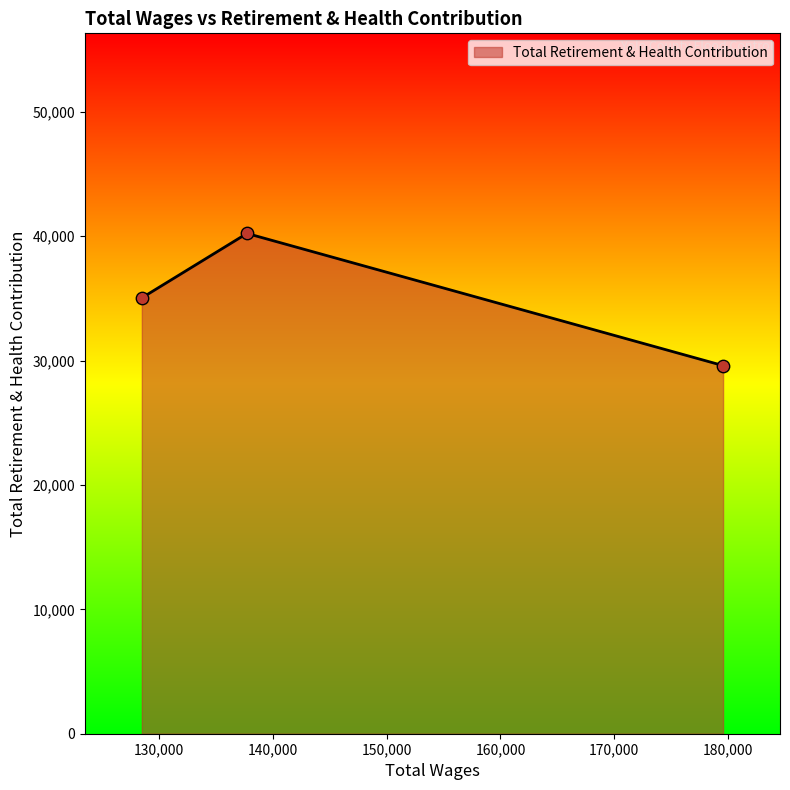

What is the ratio of the value at 128503.0 to the value at 179553.0?

1.2